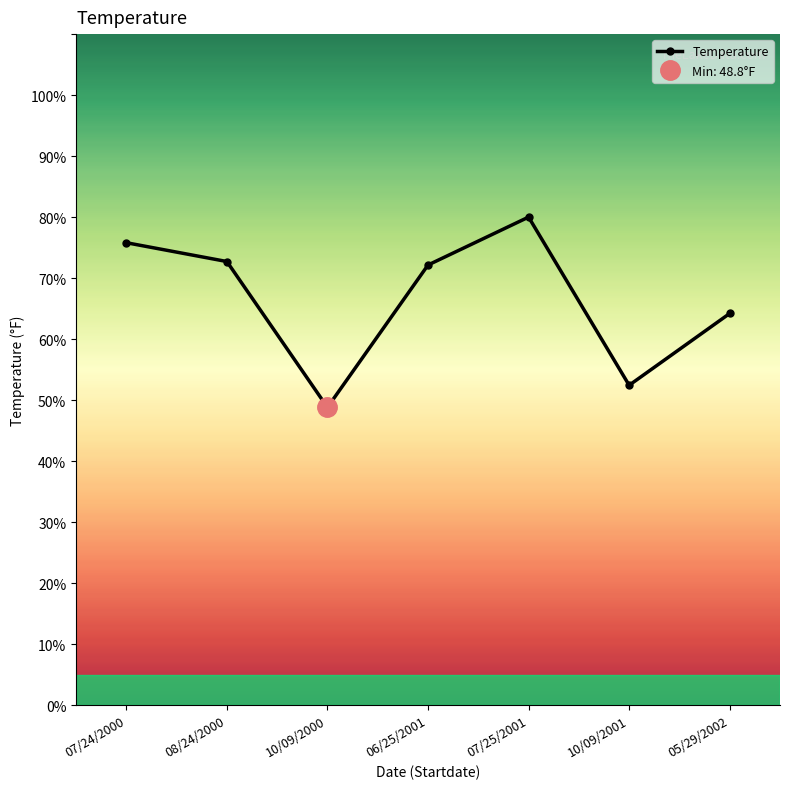

Rank the categories by value from lowest to highest.

10/09/2000, 10/09/2001, 05/29/2002, 06/25/2001, 08/24/2000, 07/24/2000, 07/25/2001